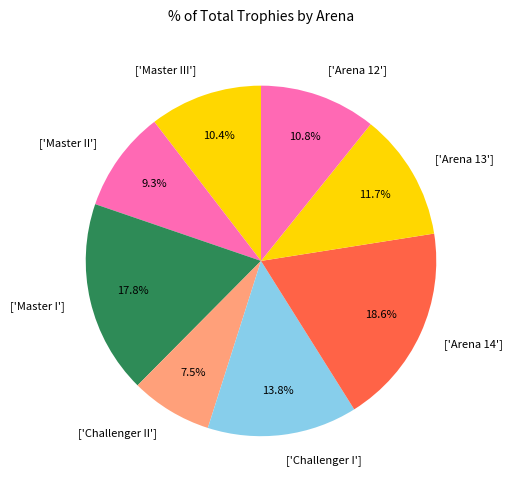

Which category has the biggest portion of the pie?

['Arena 14']